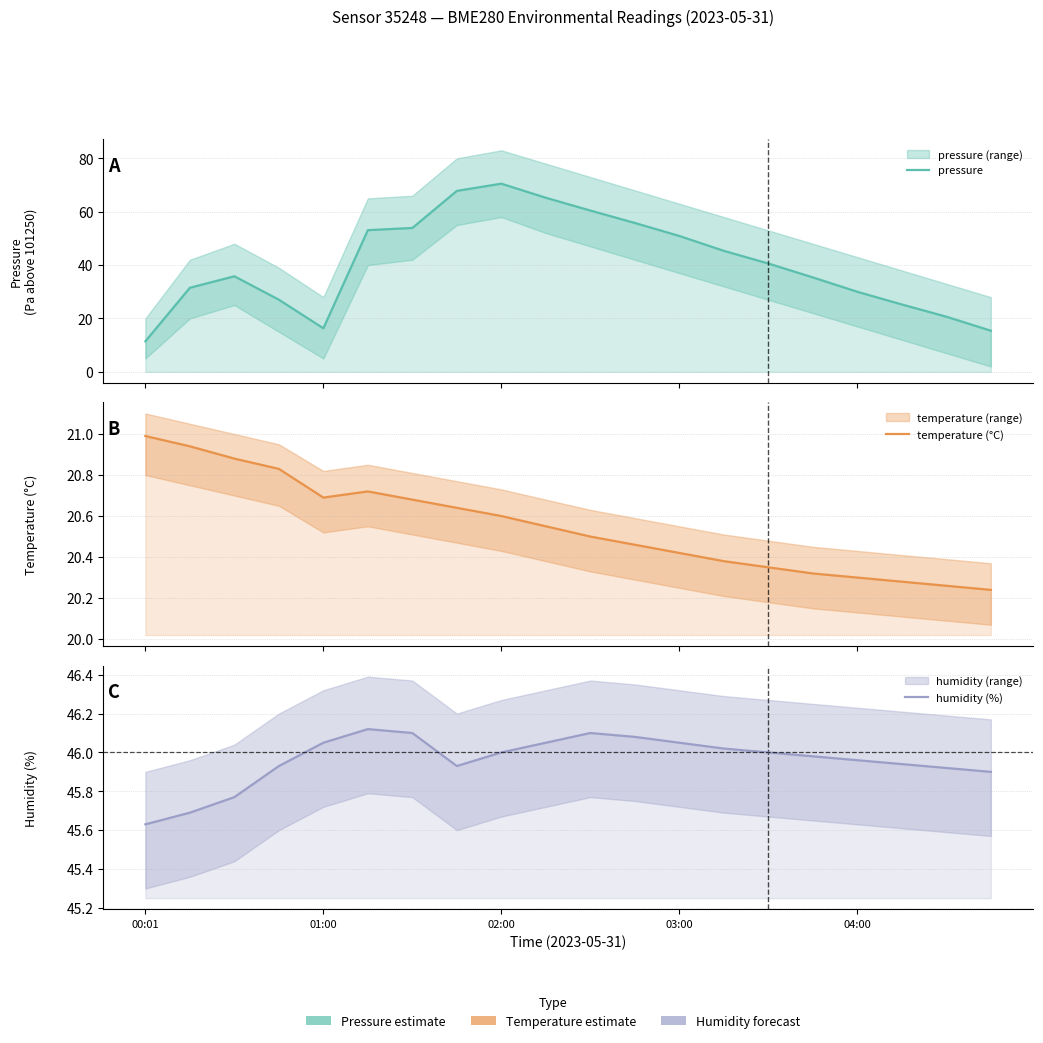

True or false: humidity (%) and temperature (°C) cross at least once.

False